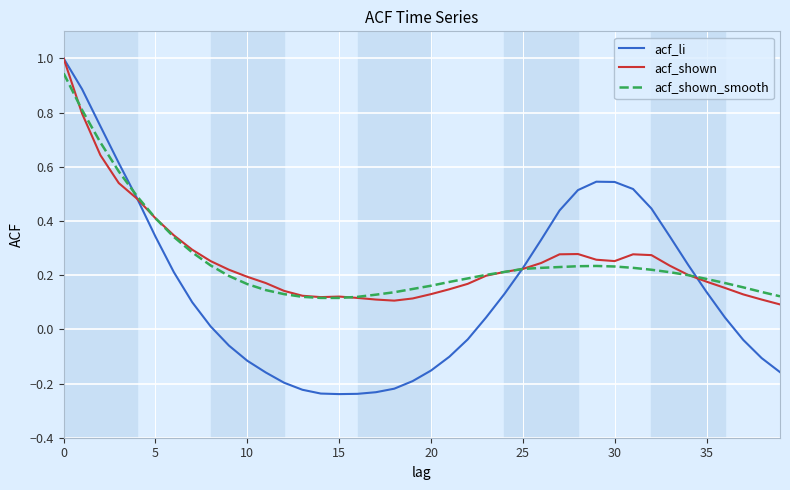

How many lines are shown in the chart?

3